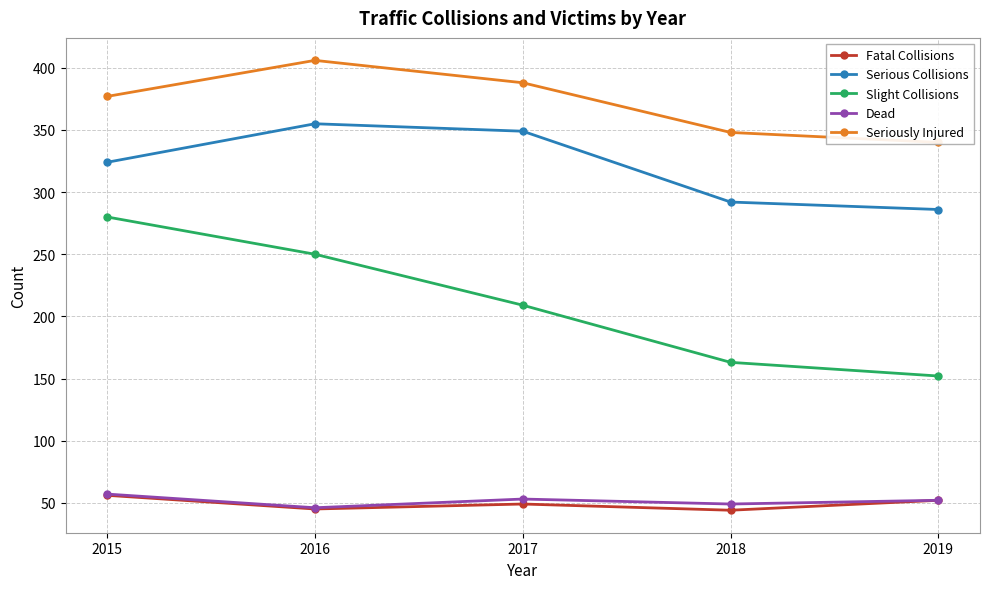

Between 2016 and 2017, which series saw the biggest shift?

Slight Collisions